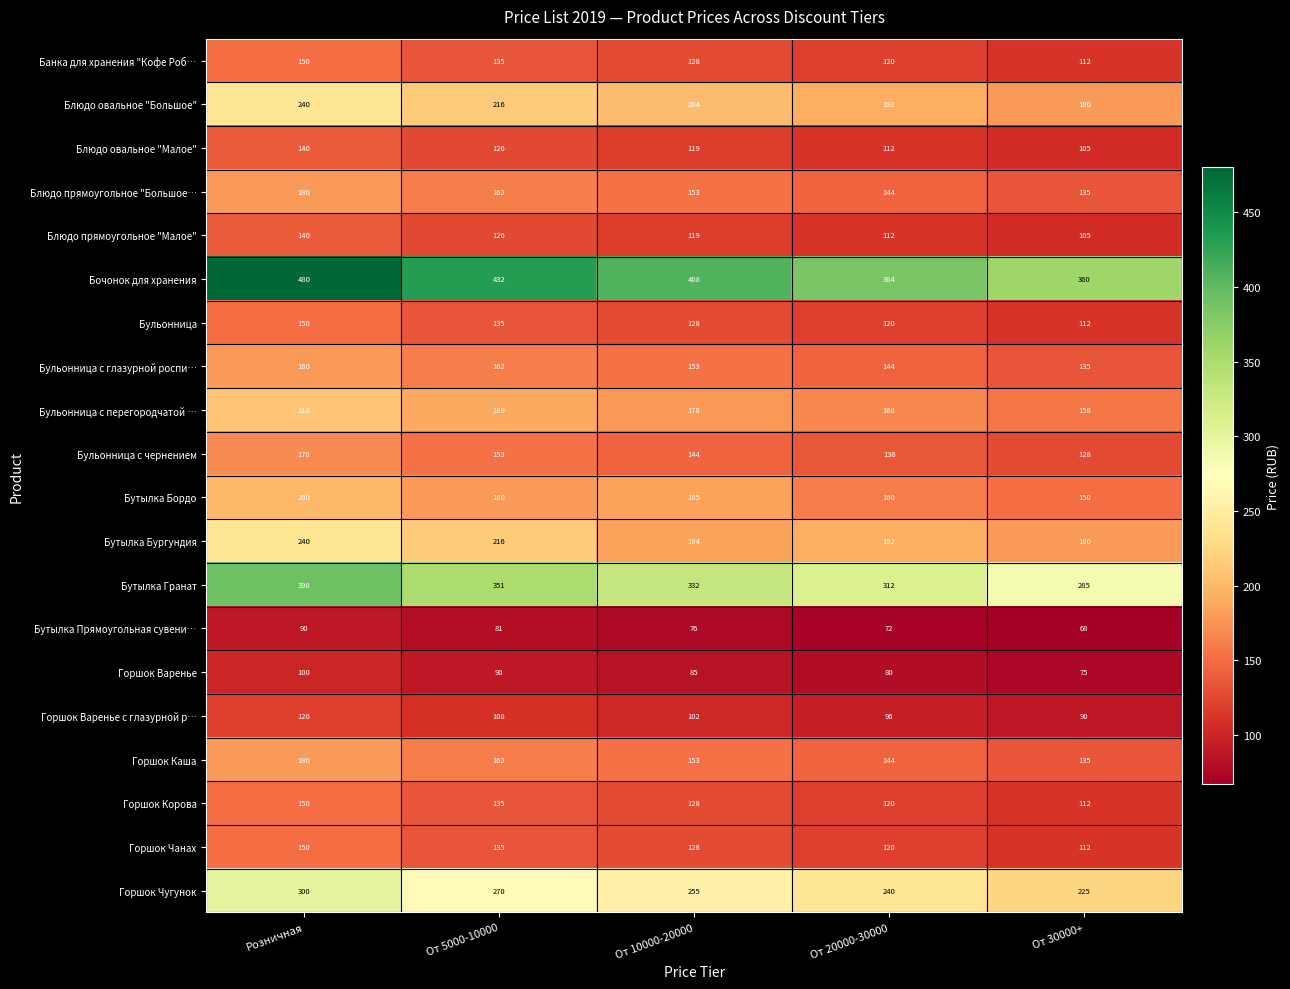

Rank the categories by Блюдо овальное "Большое" value from lowest to highest.

От 30000+, От 20000-30000, От 10000-20000, От 5000-10000, Розничная